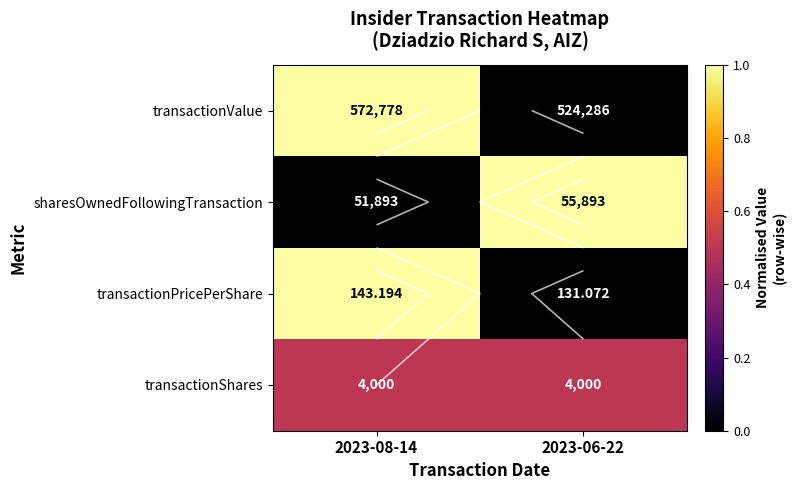

Which series has the widest spread of values?

transactionValue